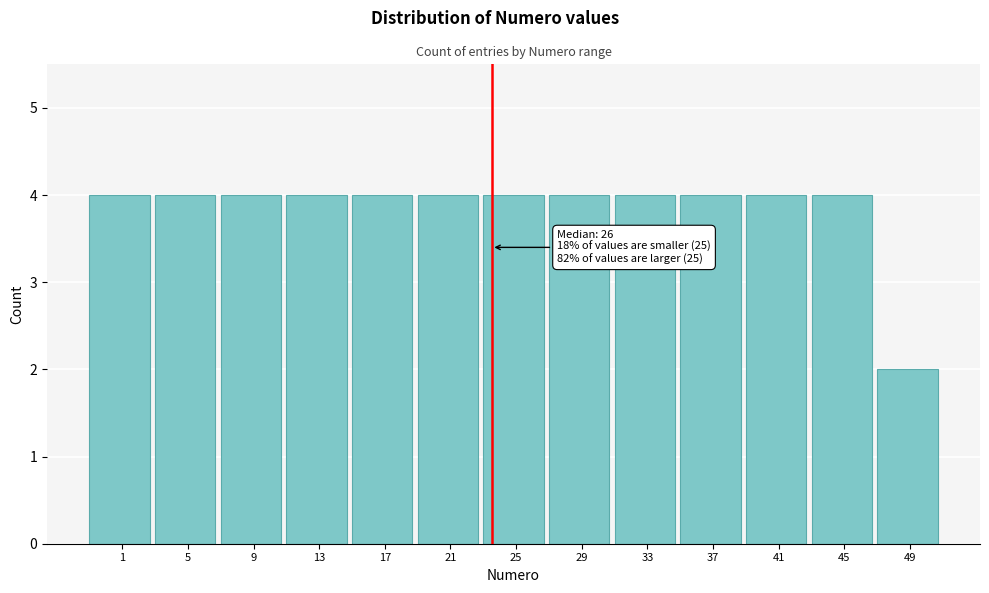

Reading left to right, list all the values displayed in this chart.

1=4	5=4	9=4	13=4	17=4	21=4	25=4	29=4	33=4	37=4	41=4	45=4	49=2